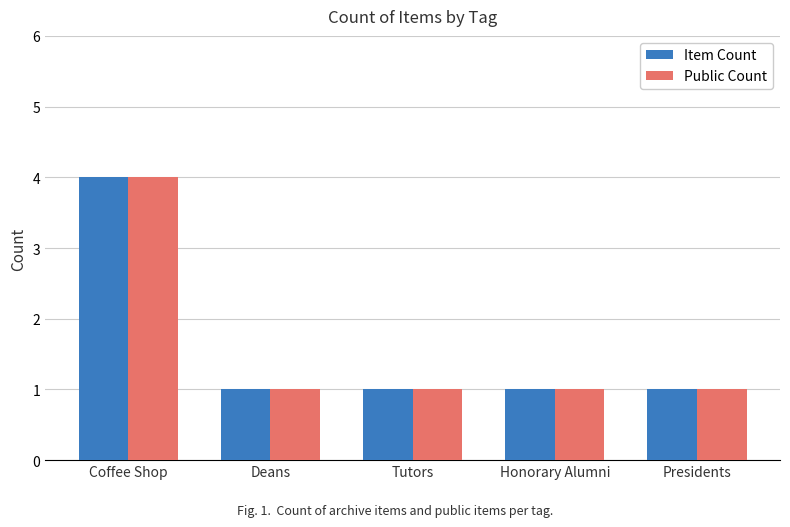

What is the difference between the Item Count values at Coffee Shop and Honorary Alumni?

3